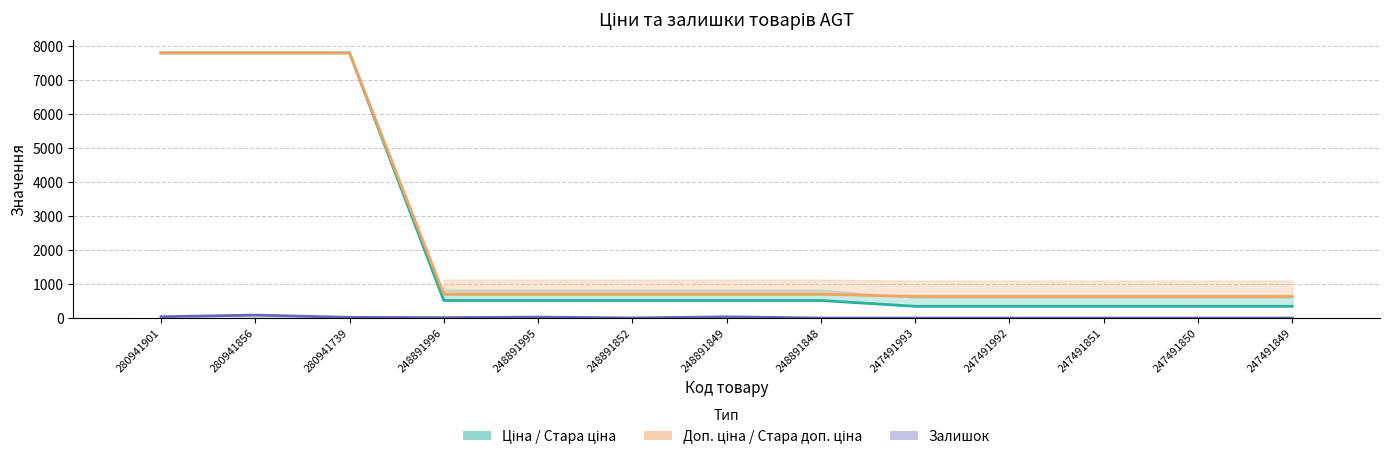

Between 280941739 and 247491851, which series saw the biggest shift?

Ціна